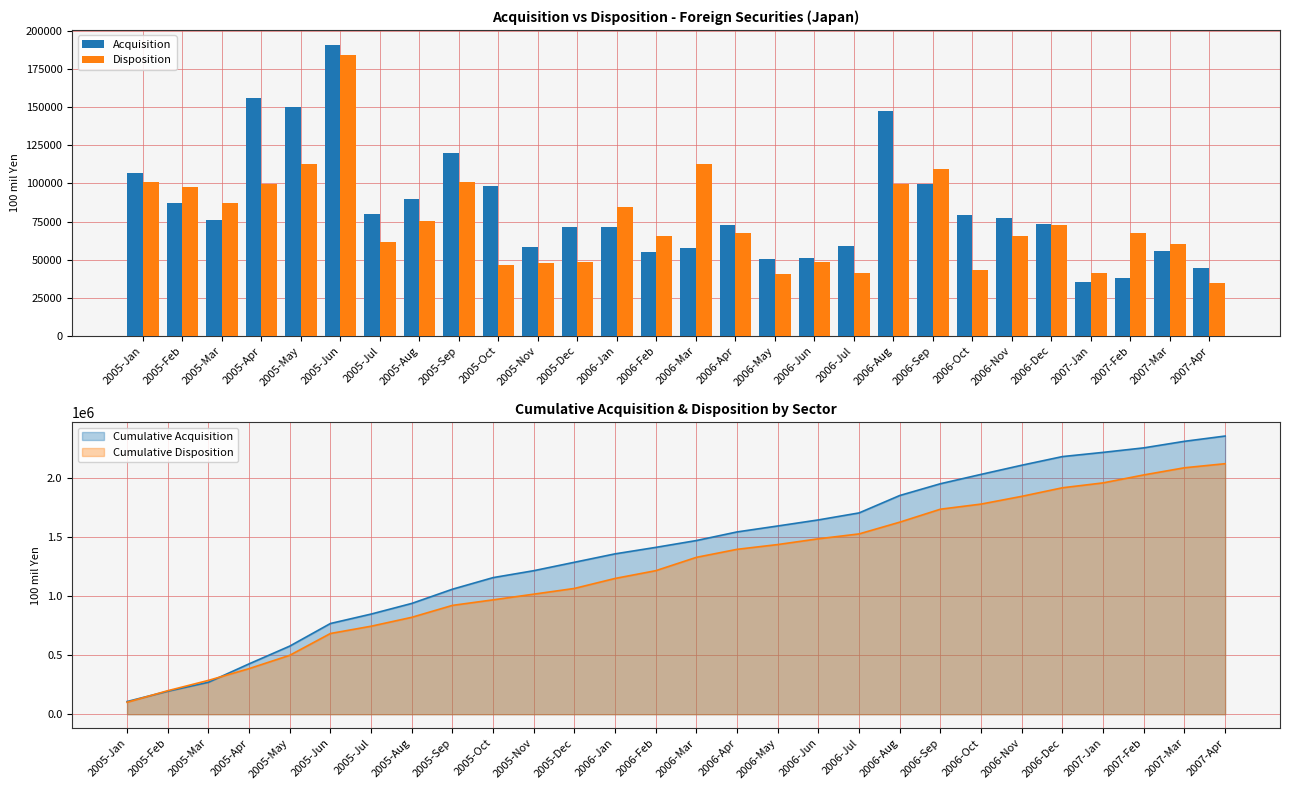

Reading right to left, extract all data points from this chart.

Acquisition: 44562	55385	38147	35519	73129	77392	79080	99477	147268	59105	51309	50274	72890	57835	54725	71167	71282	58526	98074	120191	90069	79676	191098	150150	155702	75787	87230	106936
Disposition: 34478	60478	67343	41288	72442	65436	43243	109591	99396	41230	48749	40347	67750	112847	65630	84472	48416	48121	46836	100869	75322	61490	184239	112916	99326	87359	97619	100955